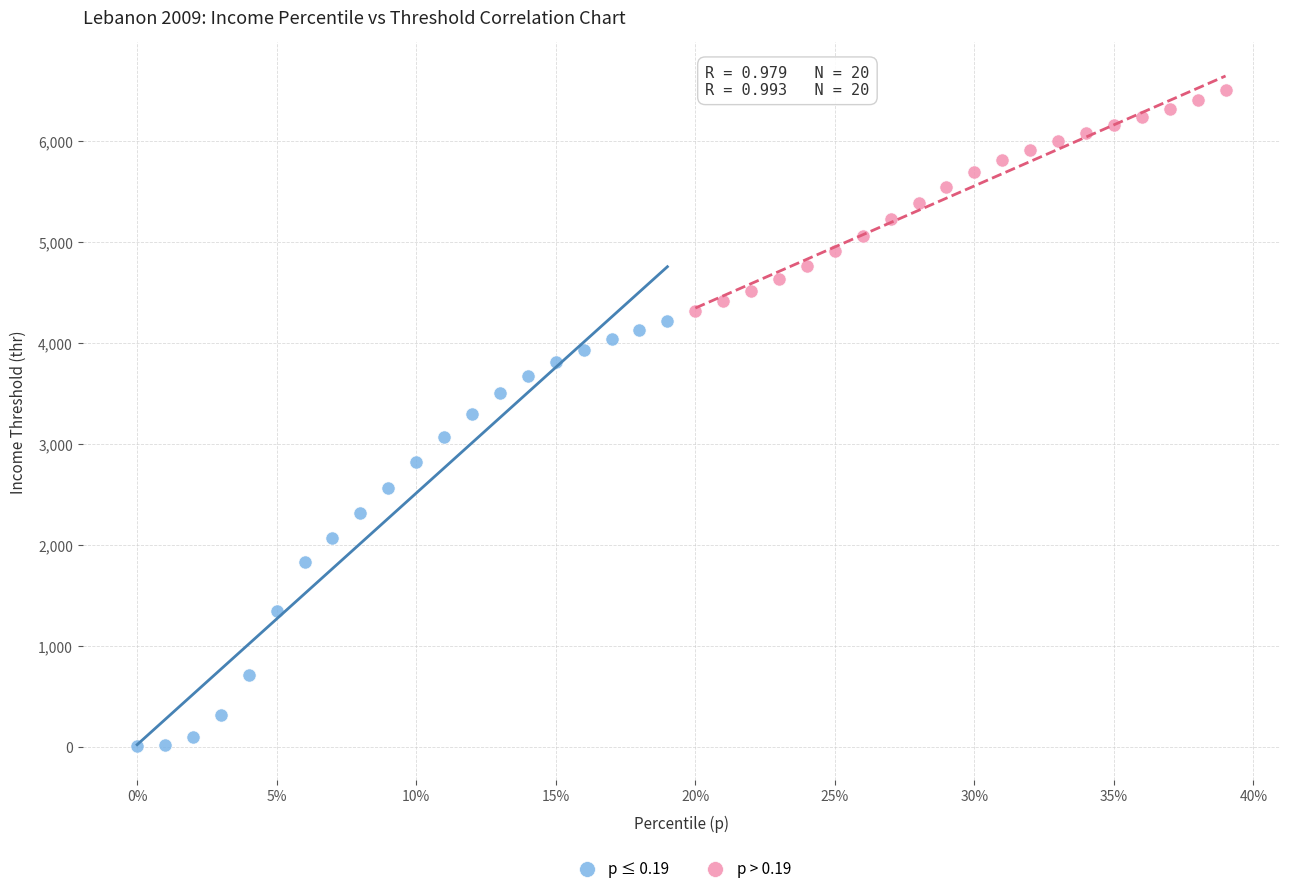

What are all the series names shown in the legend?

p ≤ 0.19, p > 0.19